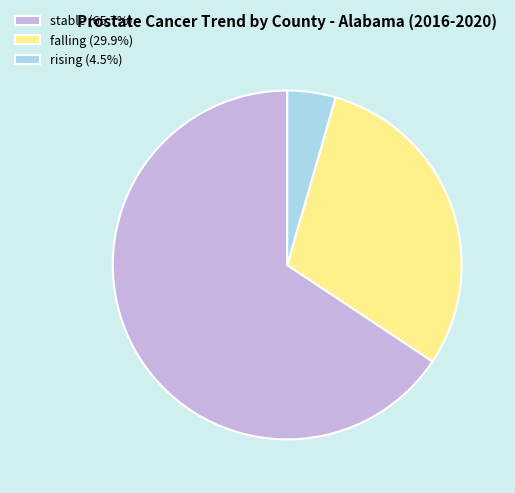

Does falling (29.9%) account for over 50% of the chart?

No